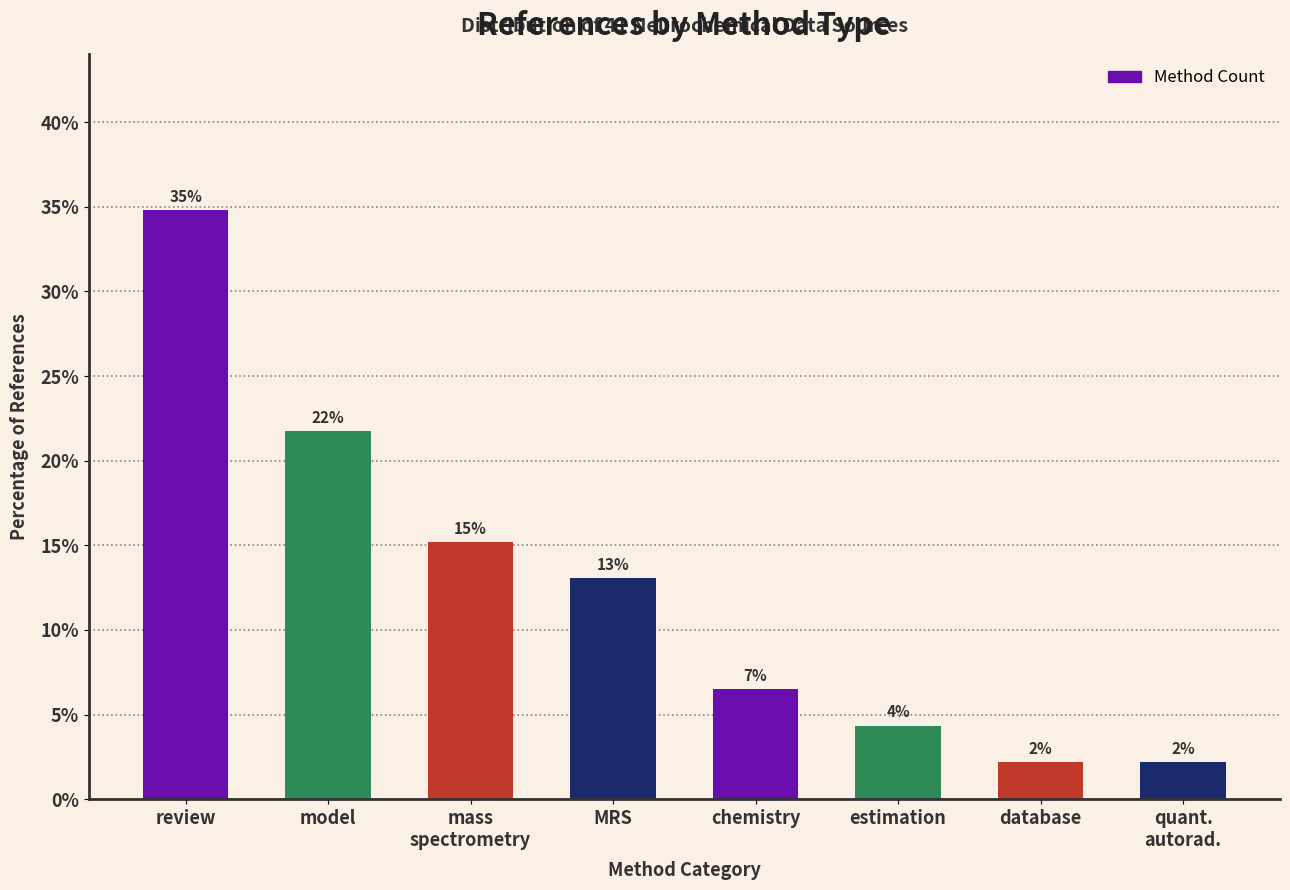

Are the bars horizontal?

No